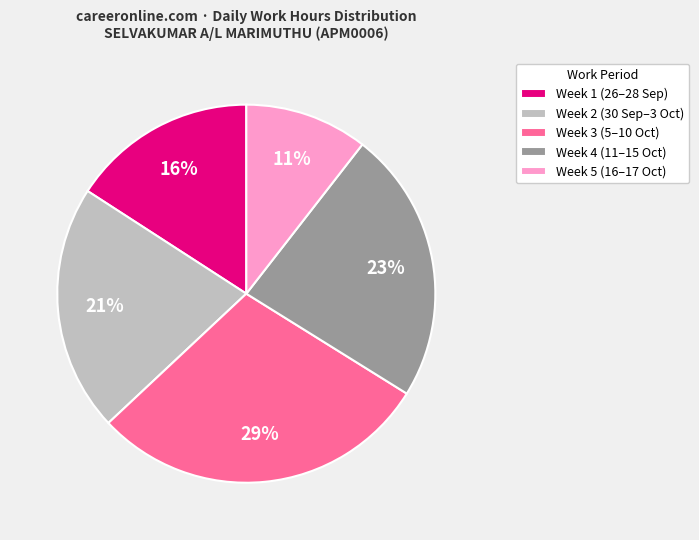

Does any single category account for the majority?

No